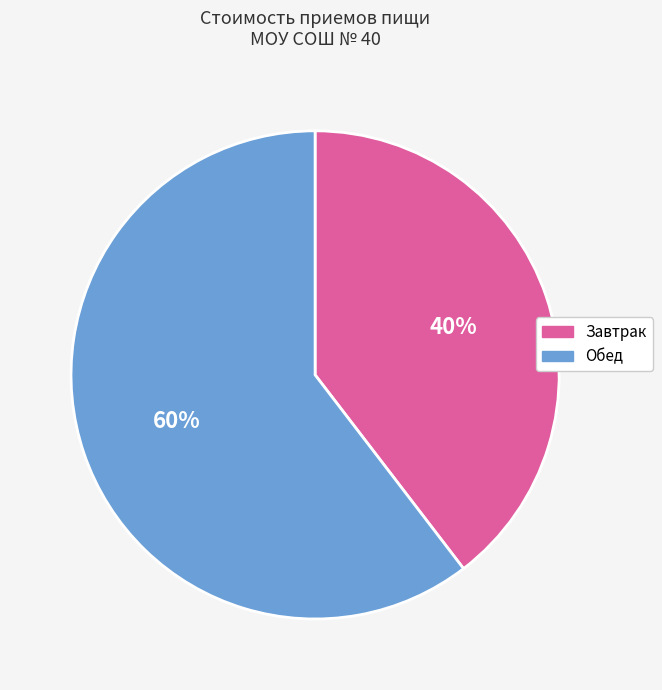

To the nearest percent, what portion does Обед represent?

60%